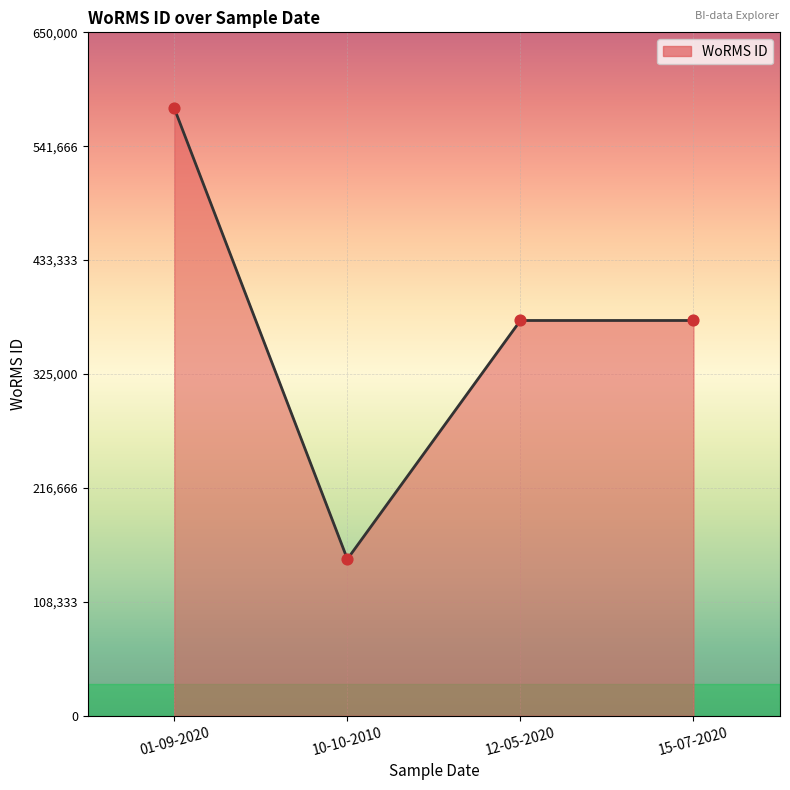

Which has a higher value, 01-09-2020 or 12-05-2020?

01-09-2020